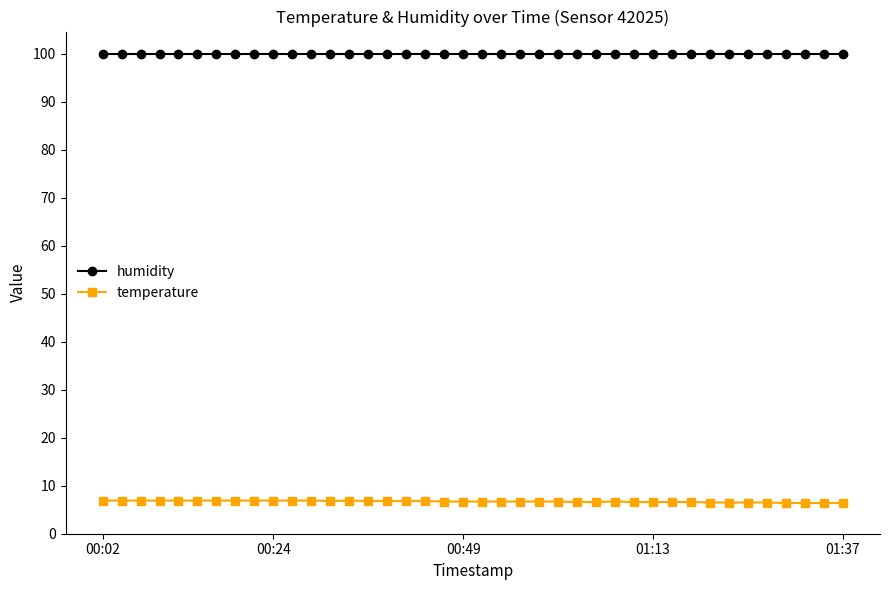

What is the highest value of the temperature series?

6.9